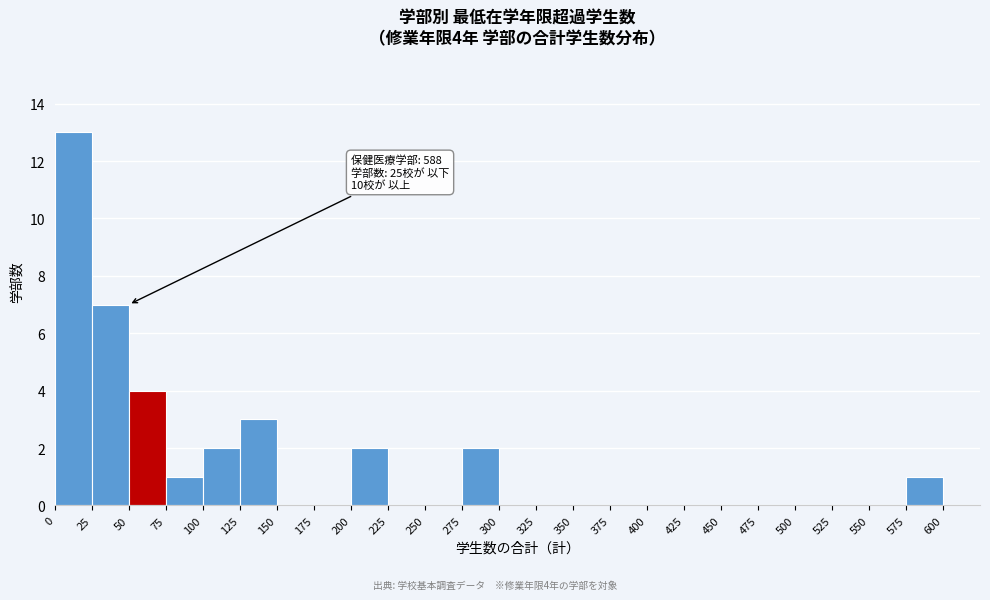

Over which range of the x-axis is the bar tallest?

0 to 25